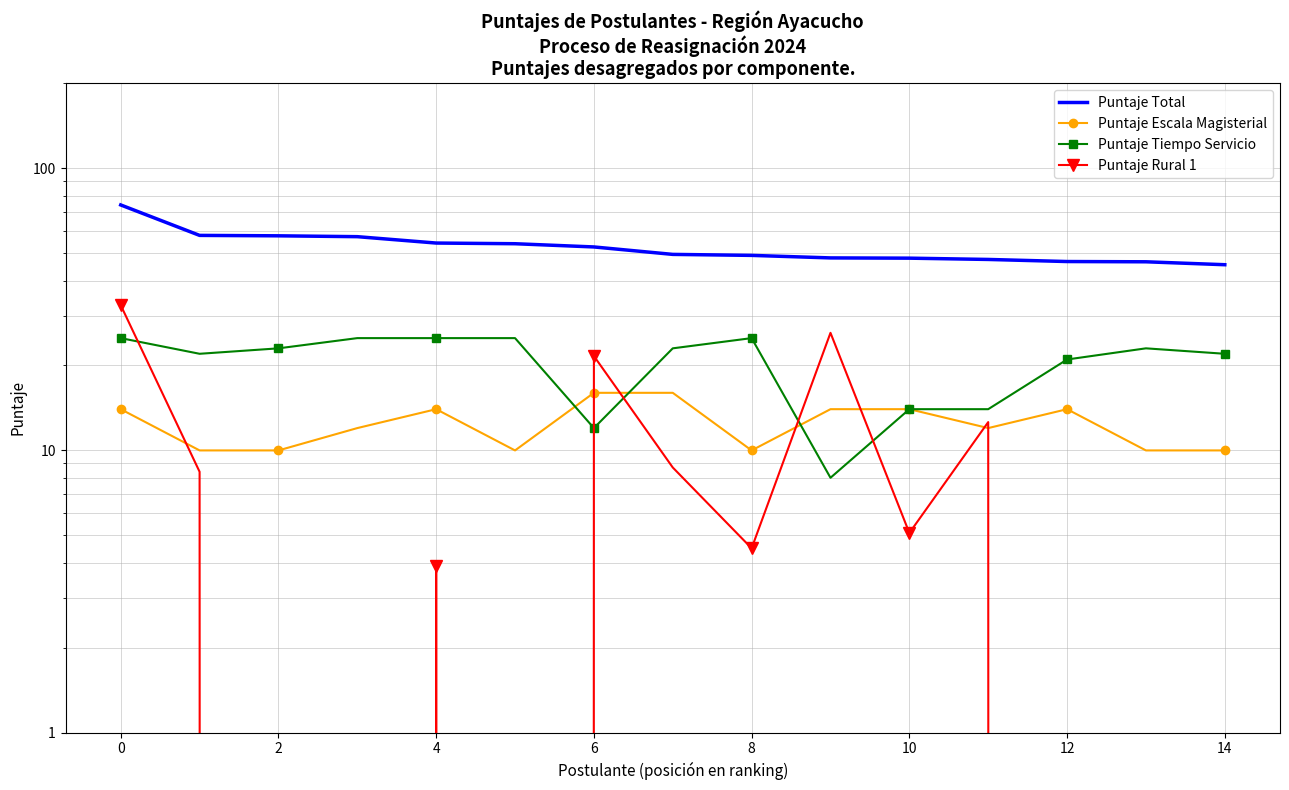

What are all the series names shown in the legend?

Puntaje Total, Puntaje Escala Magisterial, Puntaje Tiempo Servicio, Puntaje Rural 1